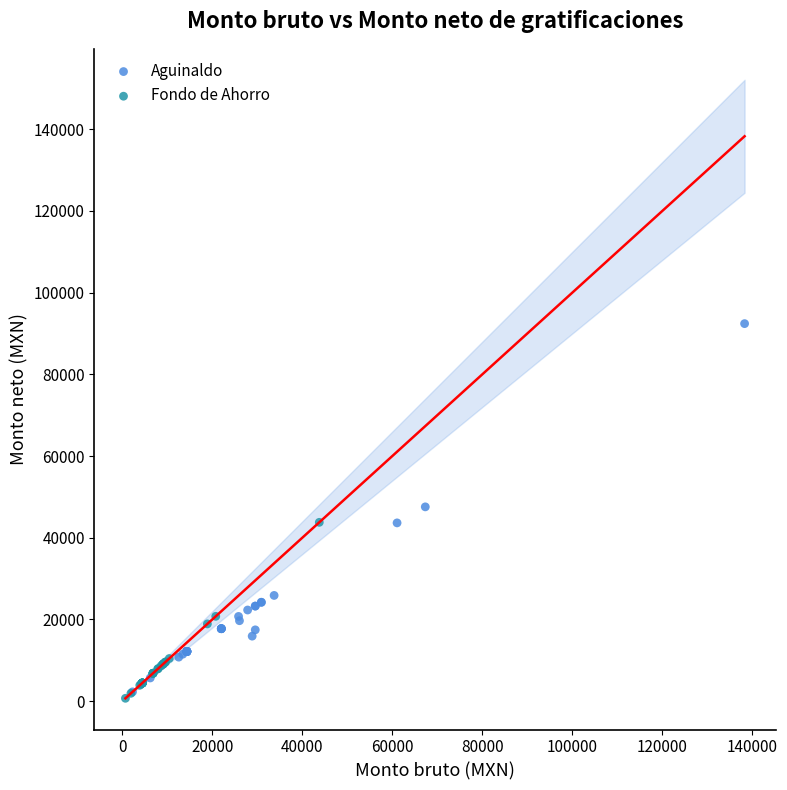

Which series reaches the maximum Y coordinate?

Aguinaldo